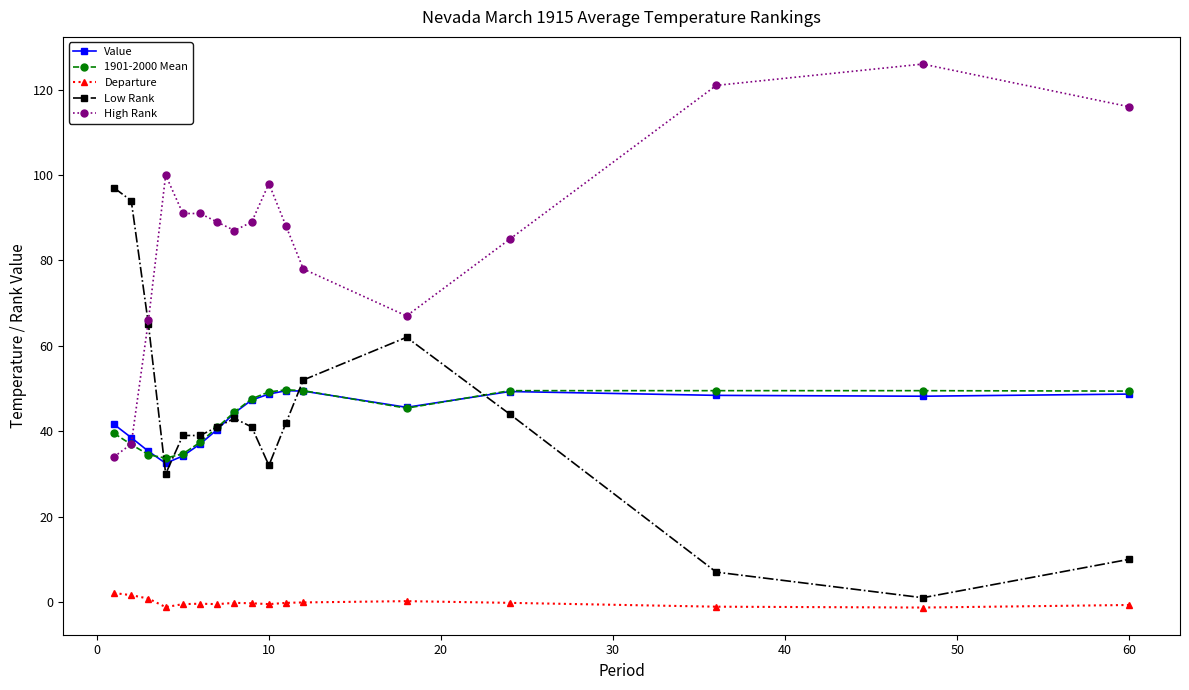

Which series has the largest total across all categories?

High Rank